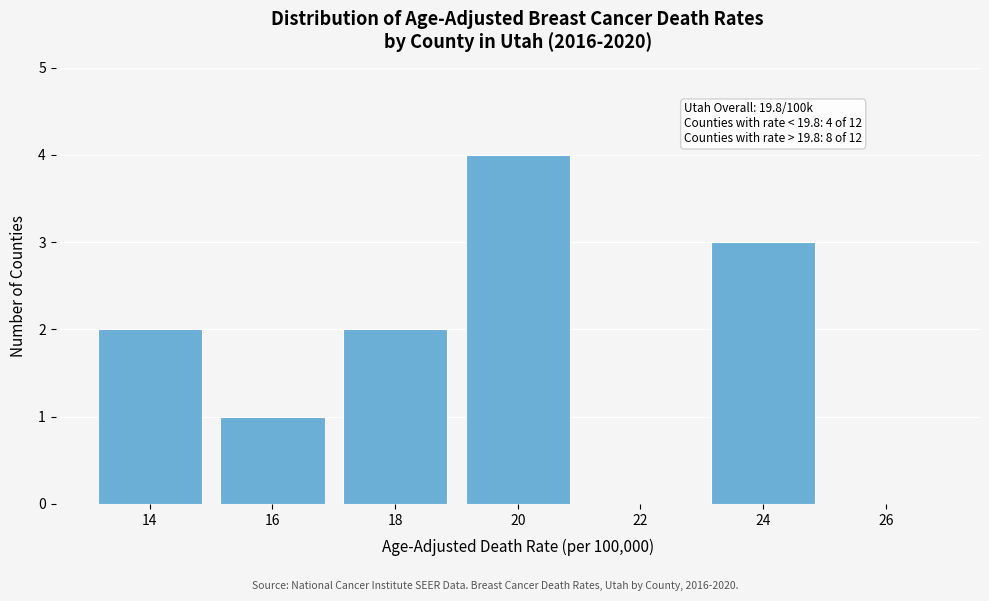

Reading left to right, transcribe all the data shown in this chart.

14=2	16=1	18=2	20=4	22=0	24=3	26=0